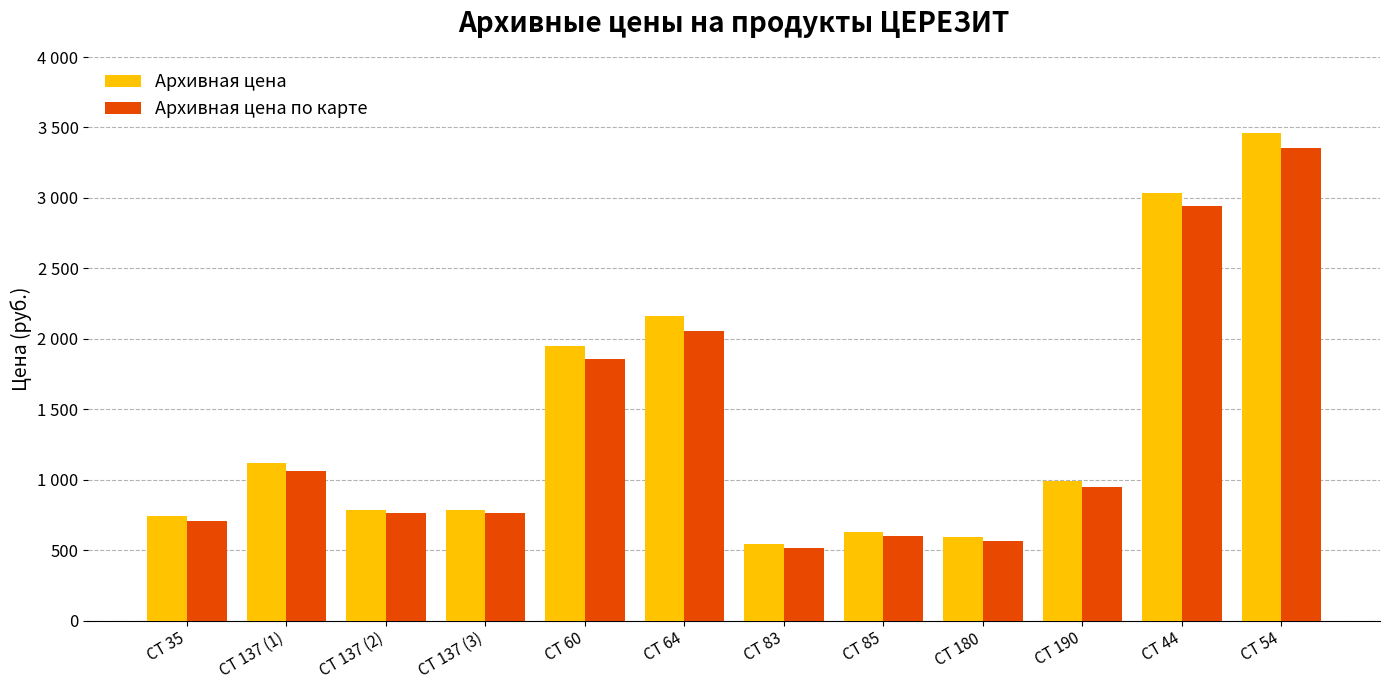

Rank the series by their average value, from highest to lowest.

Архивная цена, Архивная цена по карте